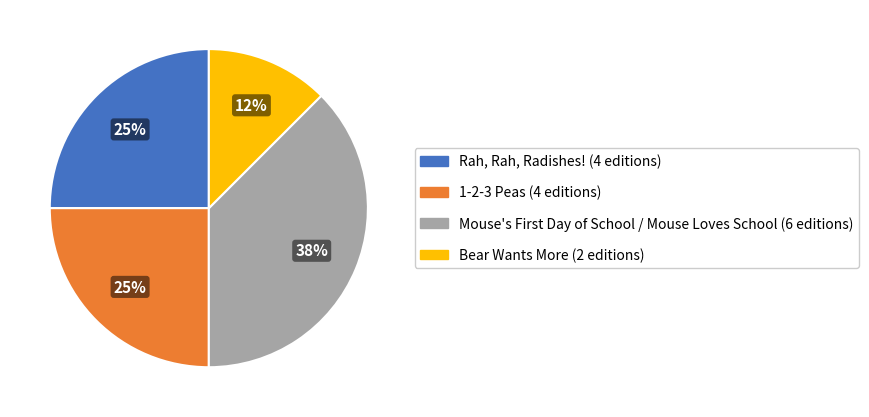

Which category has the smallest portion of the pie?

Bear Wants More